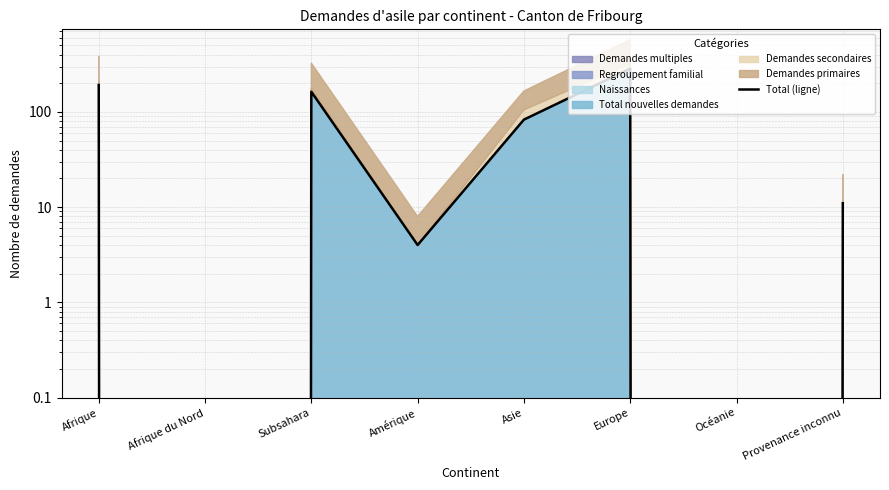

List the labels in order of value, smallest first.

Afrique du Nord, Océanie, Amérique, Provenance inconnu, Asie, Subsahara, Afrique, Europe